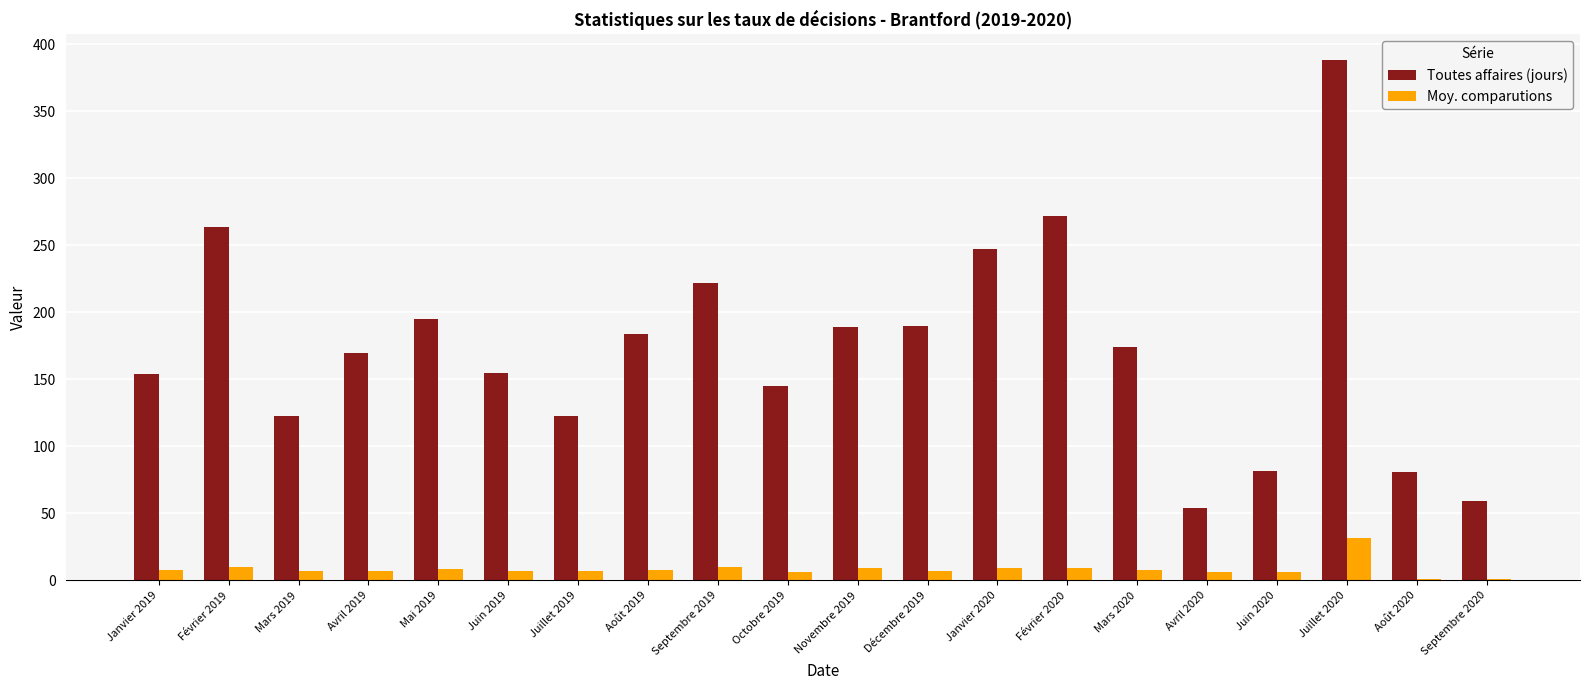

The Moy. comparutions series shows 6.3 at Octobre 2019. True or false?

True